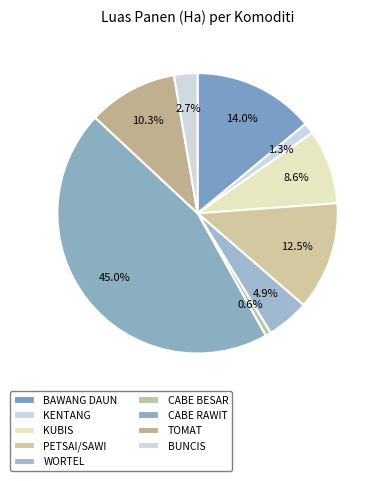

Which has a higher value, CABE RAWIT or WORTEL?

CABE RAWIT